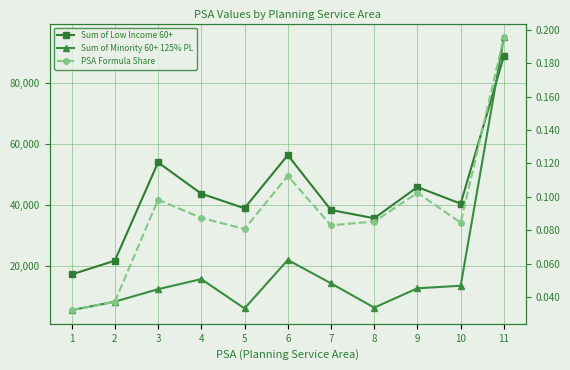

What are all the series names shown in the legend?

Sum of Low Income 60+, Sum of Minority 60+ 125% PL, PSA Formula Share